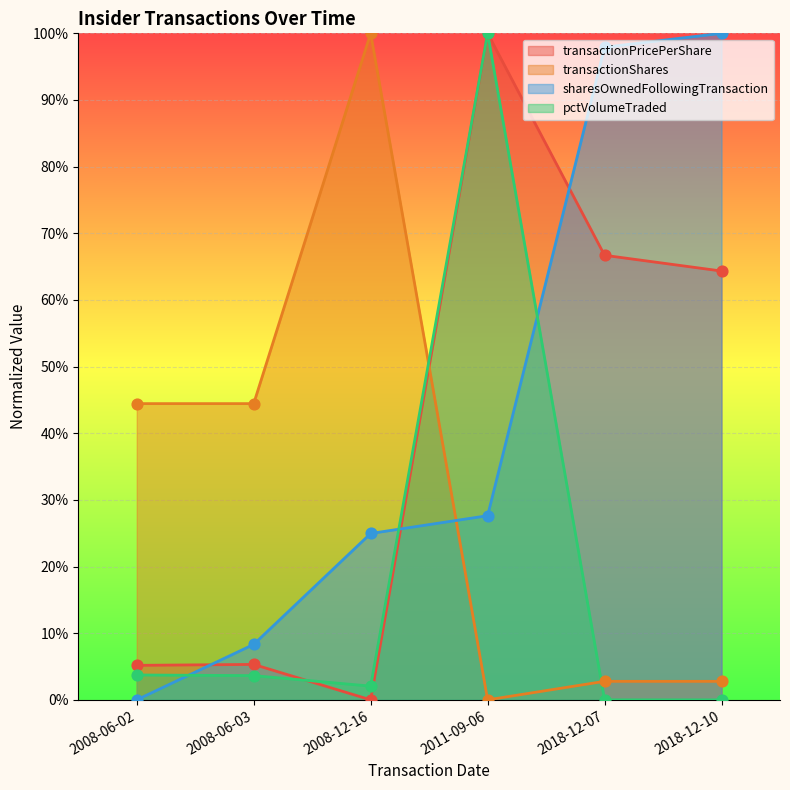

Is the value of pctVolumeTraded at 2008-06-02 greater than the value of transactionShares at 2011-09-06?

Yes